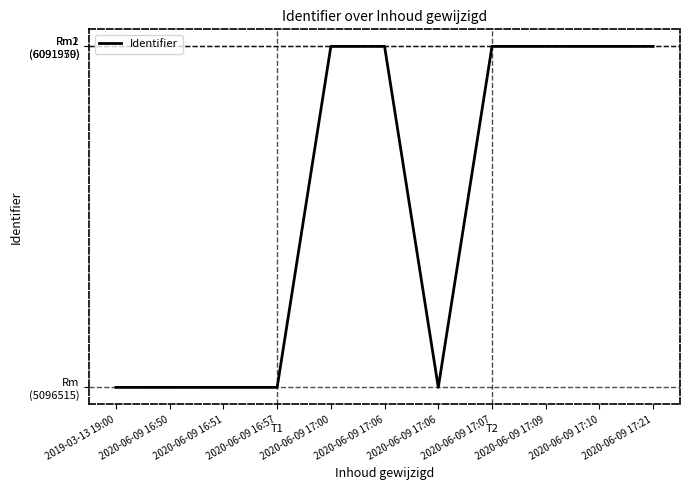

Does the chart have visible grid lines?

No